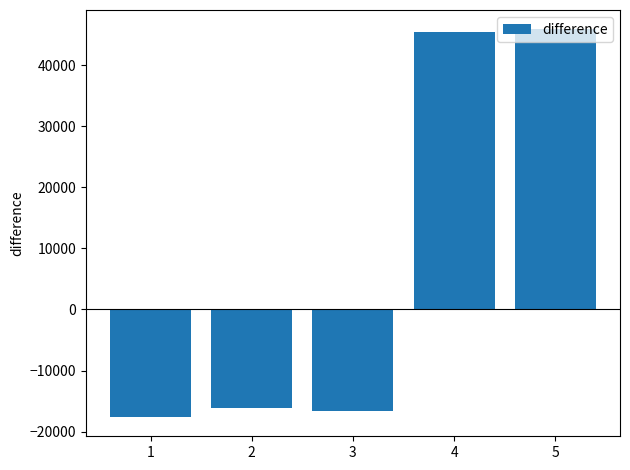

What is the difference between the maximum and minimum values?

63448